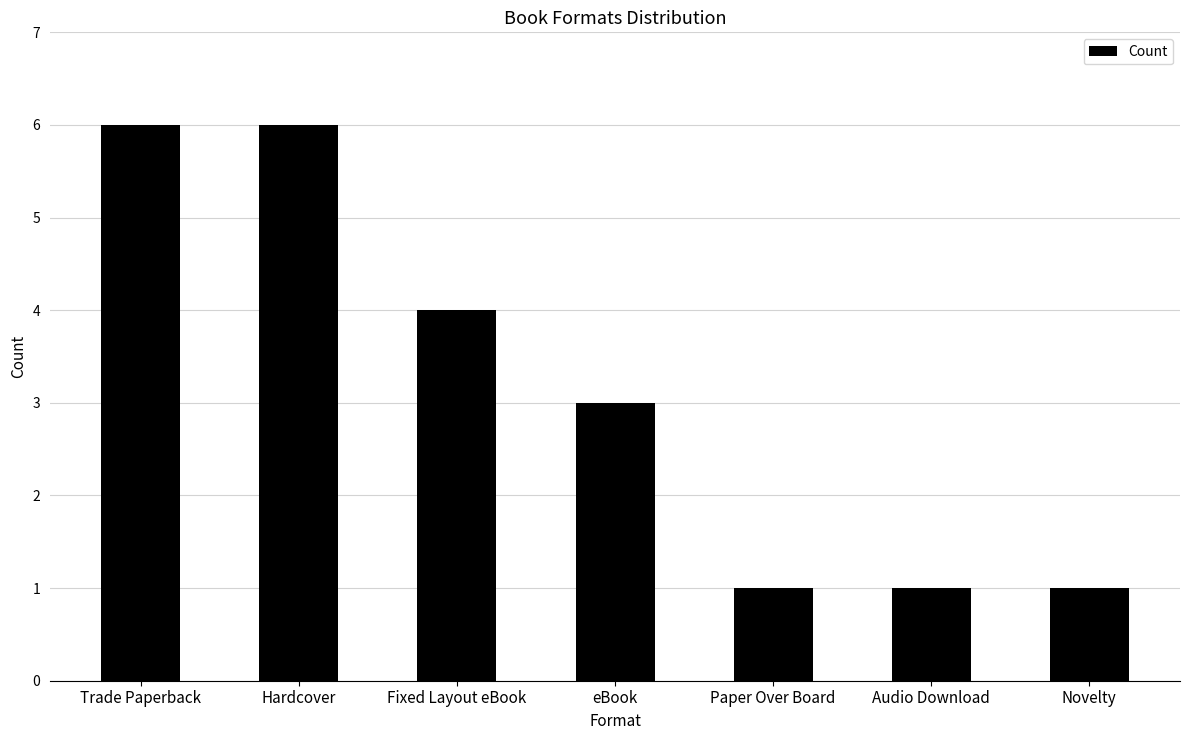

What is the greatest value displayed?

6